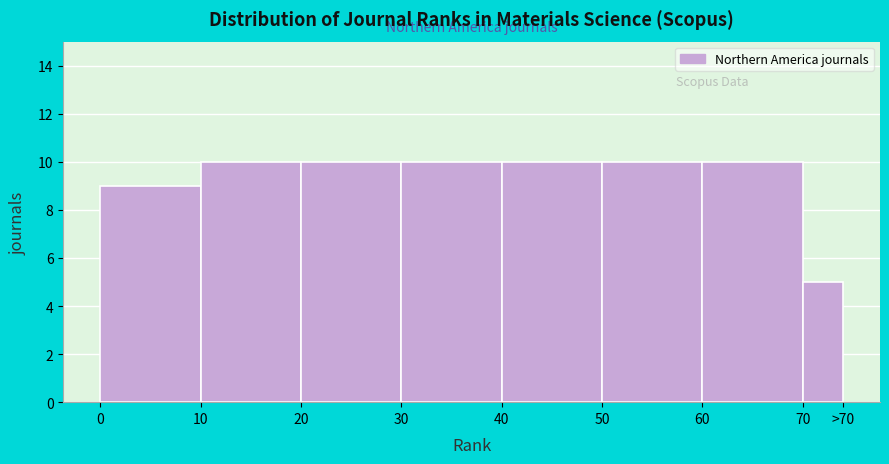

Reading right to left, what are all the values shown in this chart?

5	10	10	10	10	10	10	9